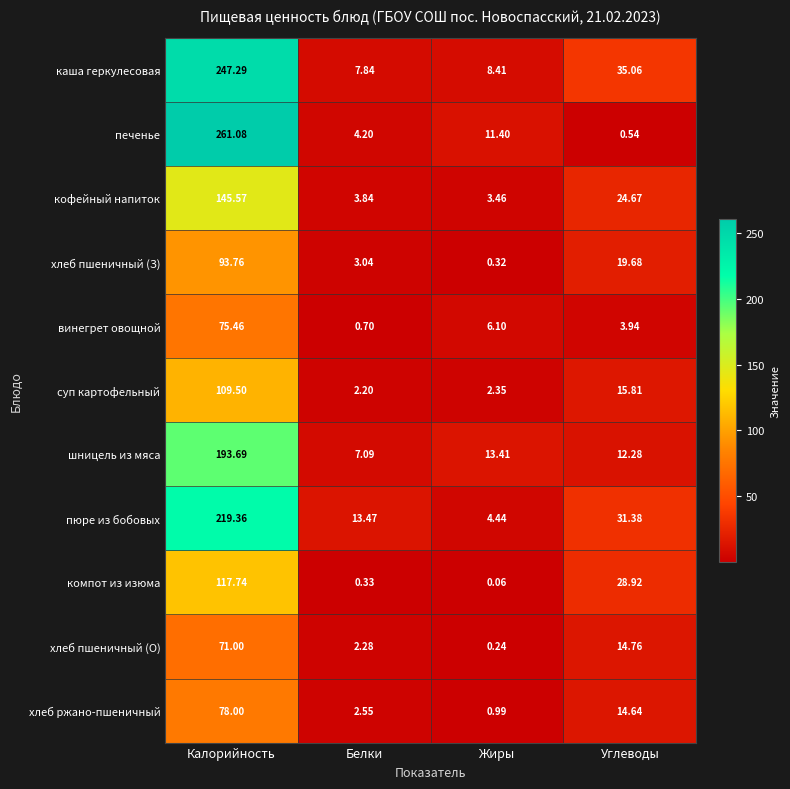

Which series has the largest range (max minus min)?

печенье